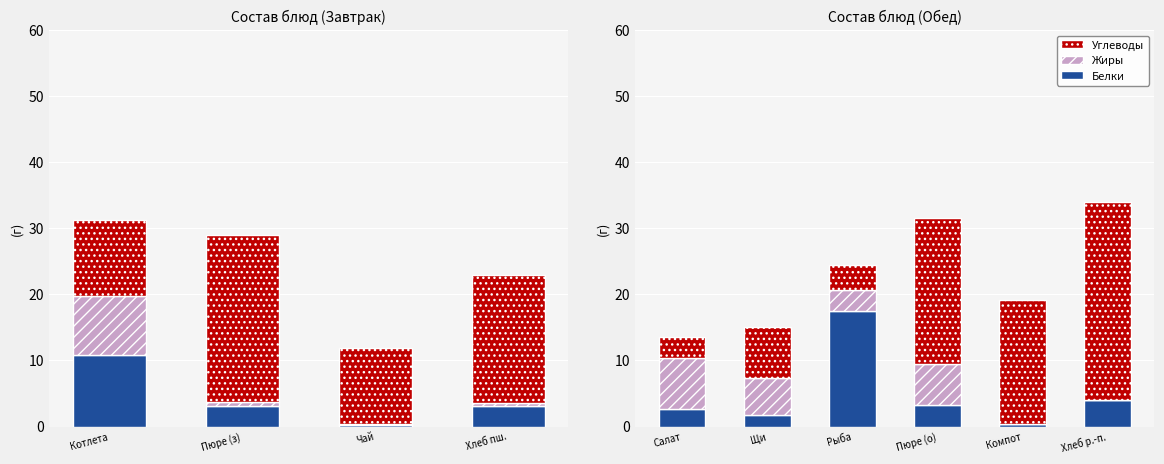

Rank the series by their maximum value, from highest to lowest.

Углеводы, Белки, Жиры